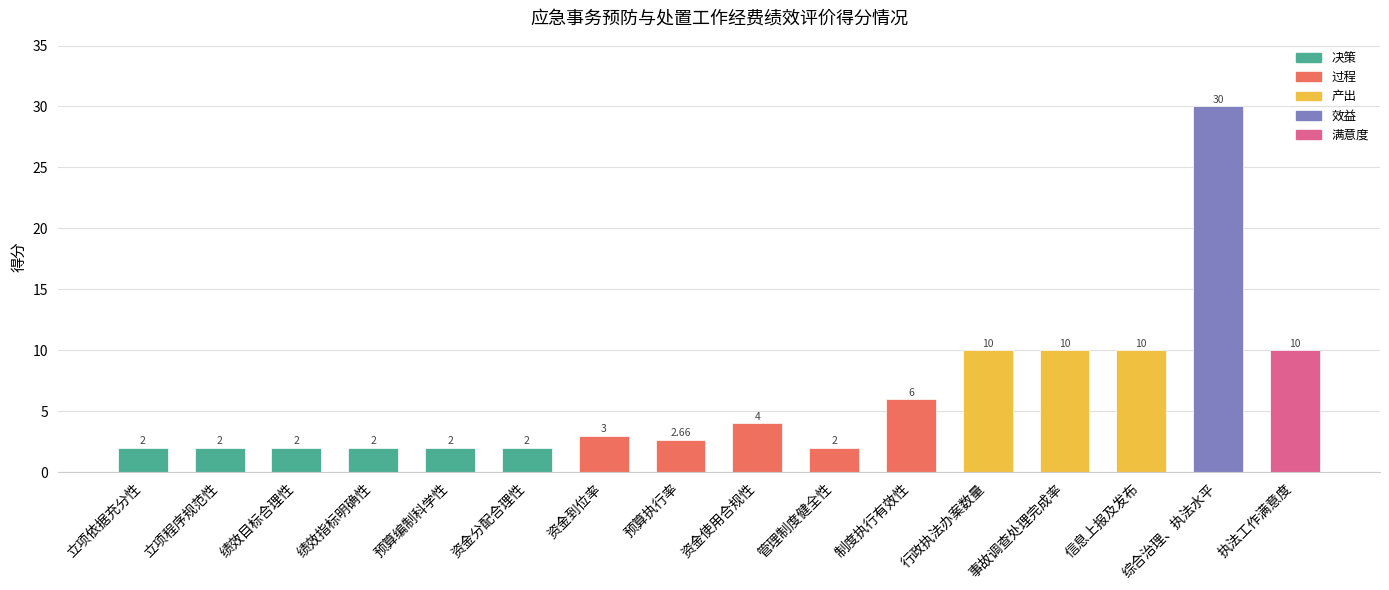

How many data points does each series have?

16